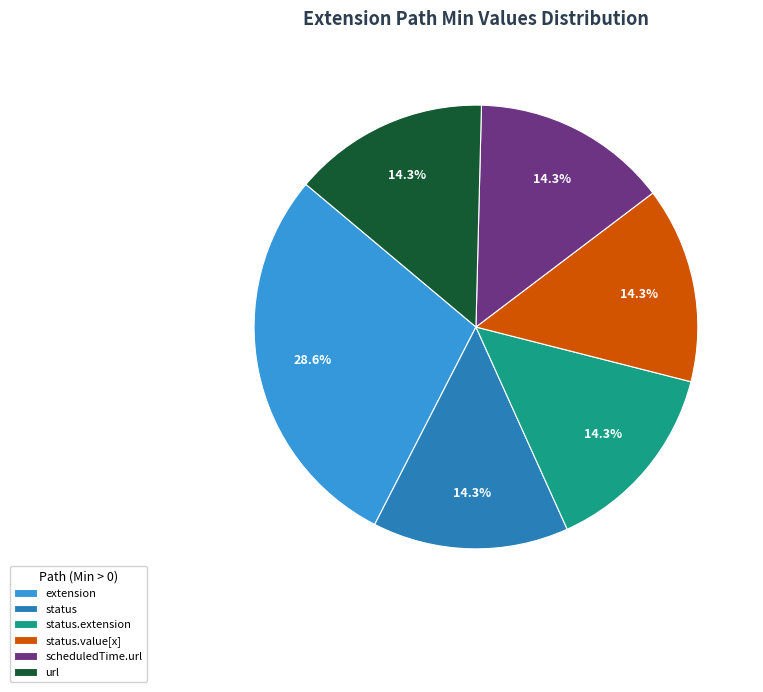

To the nearest percent, what is the average slice percentage?

17%